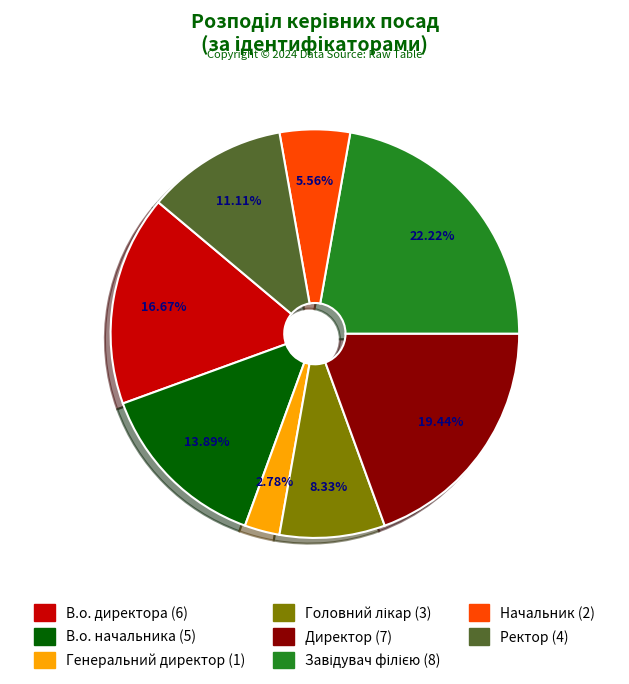

What is the smallest slice in the pie chart?

Генеральний директор